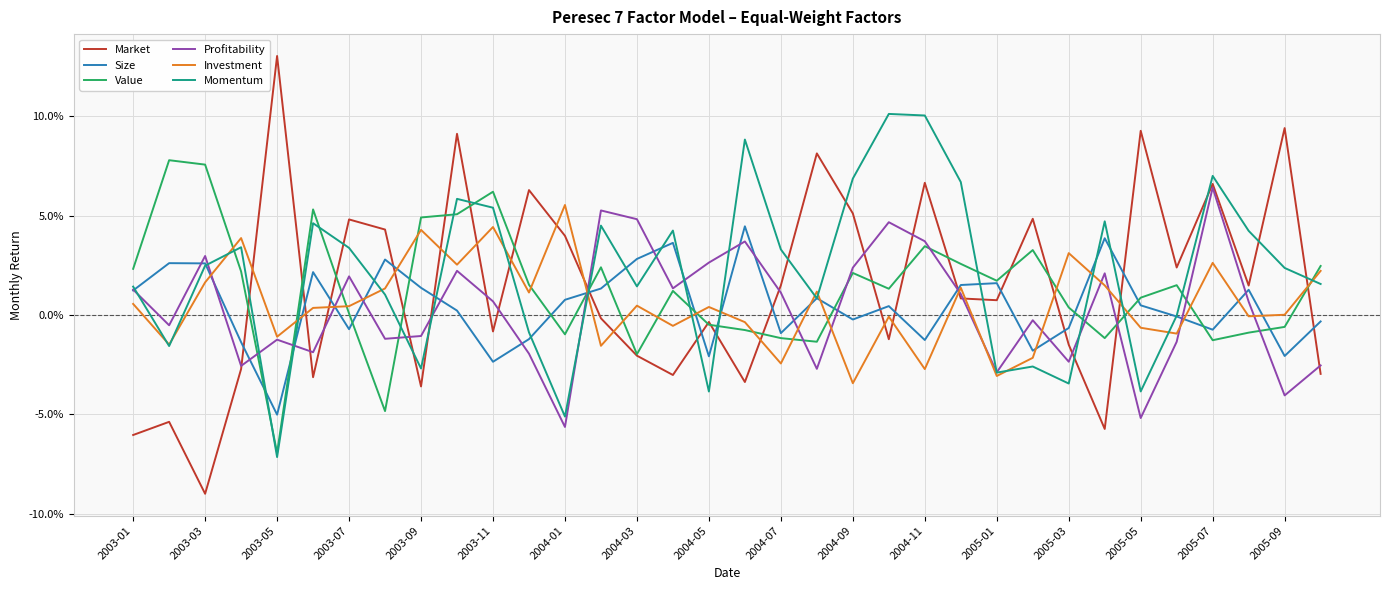

How many intersections are there between Size and Market?

16